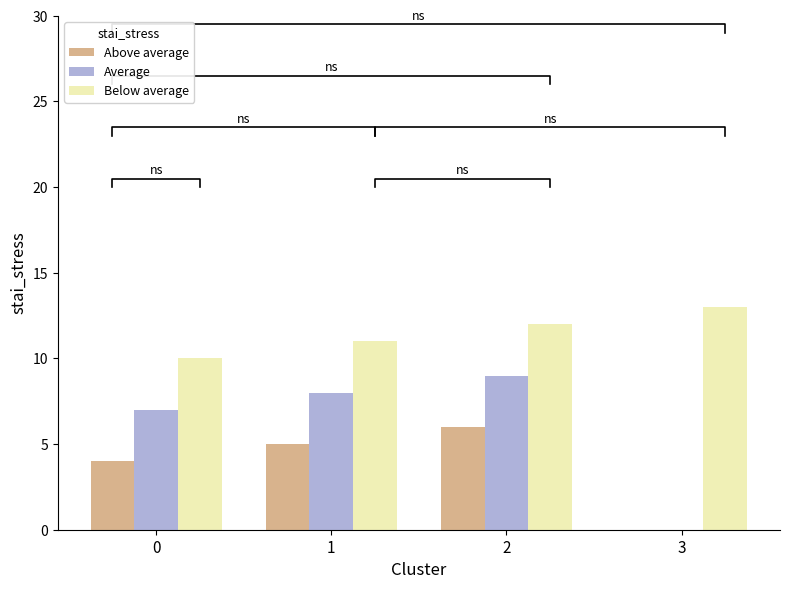

What is the difference between the maximum and minimum values in the Below average series?

3